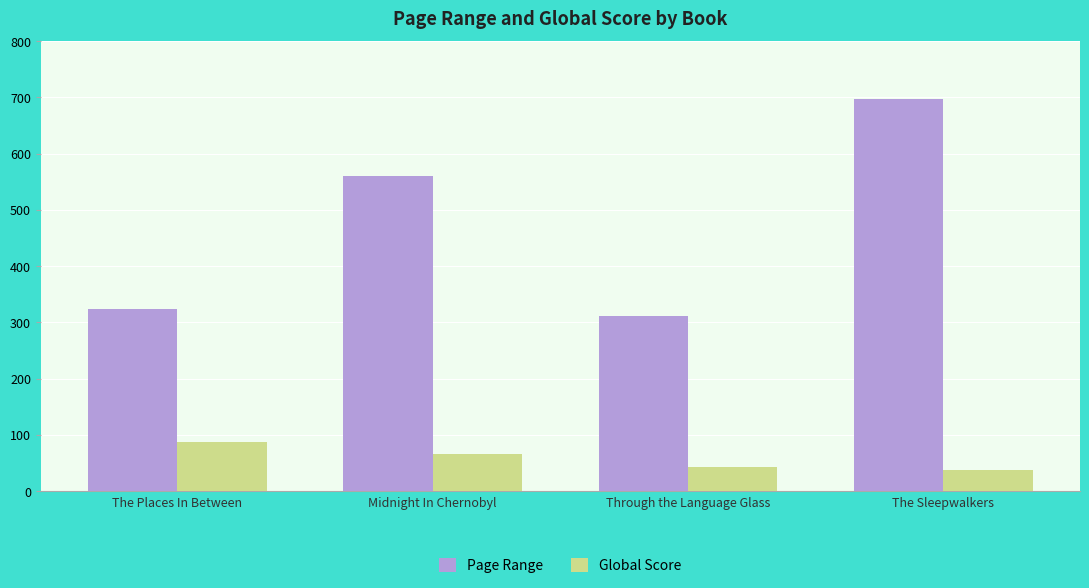

Reading left to right, transcribe all the data shown in this chart.

Page Range: The Places In Between=324	Midnight In Chernobyl=560	Through the Language Glass=312	The Sleepwalkers=697
Global Score: The Places In Between=87	Midnight In Chernobyl=66	Through the Language Glass=43	The Sleepwalkers=38